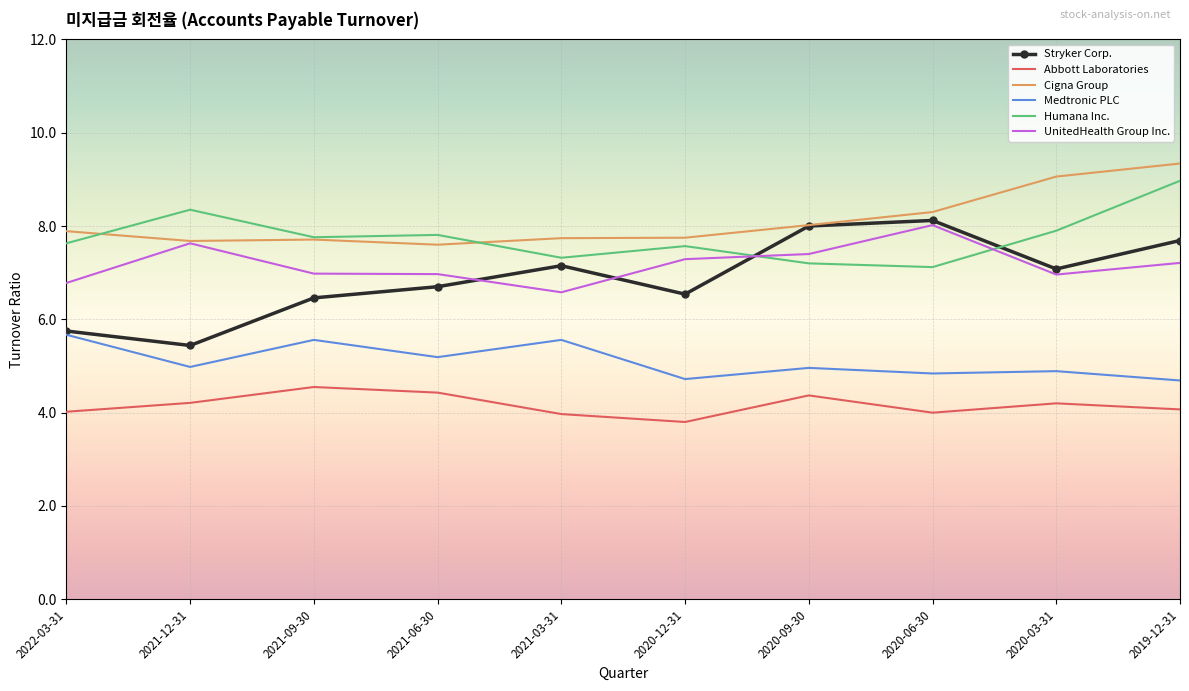

What is the difference between the maximum and minimum values in the Medtronic PLC series?

1.0